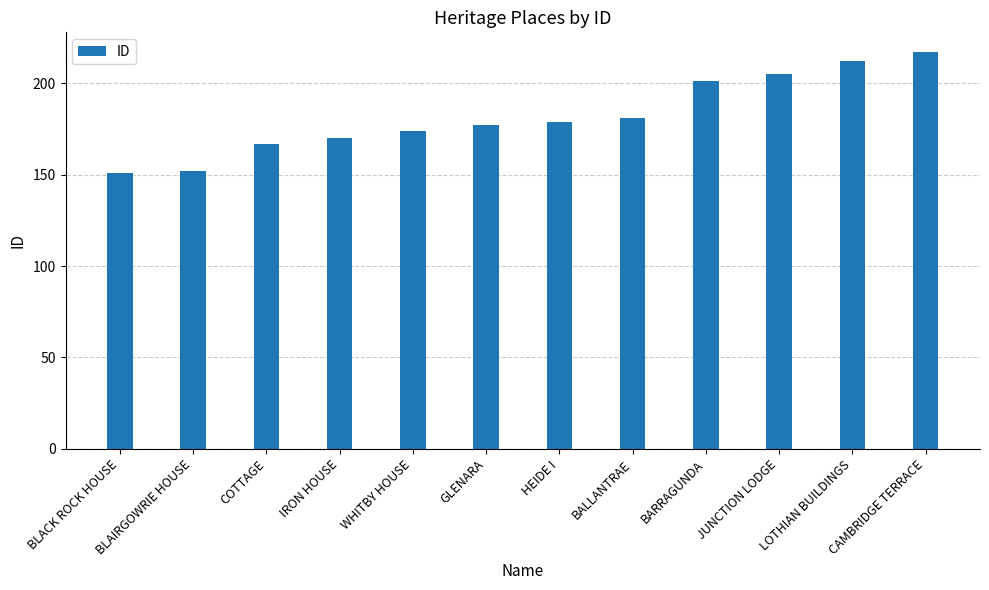

What is the value of the 1st bar from the left?

151